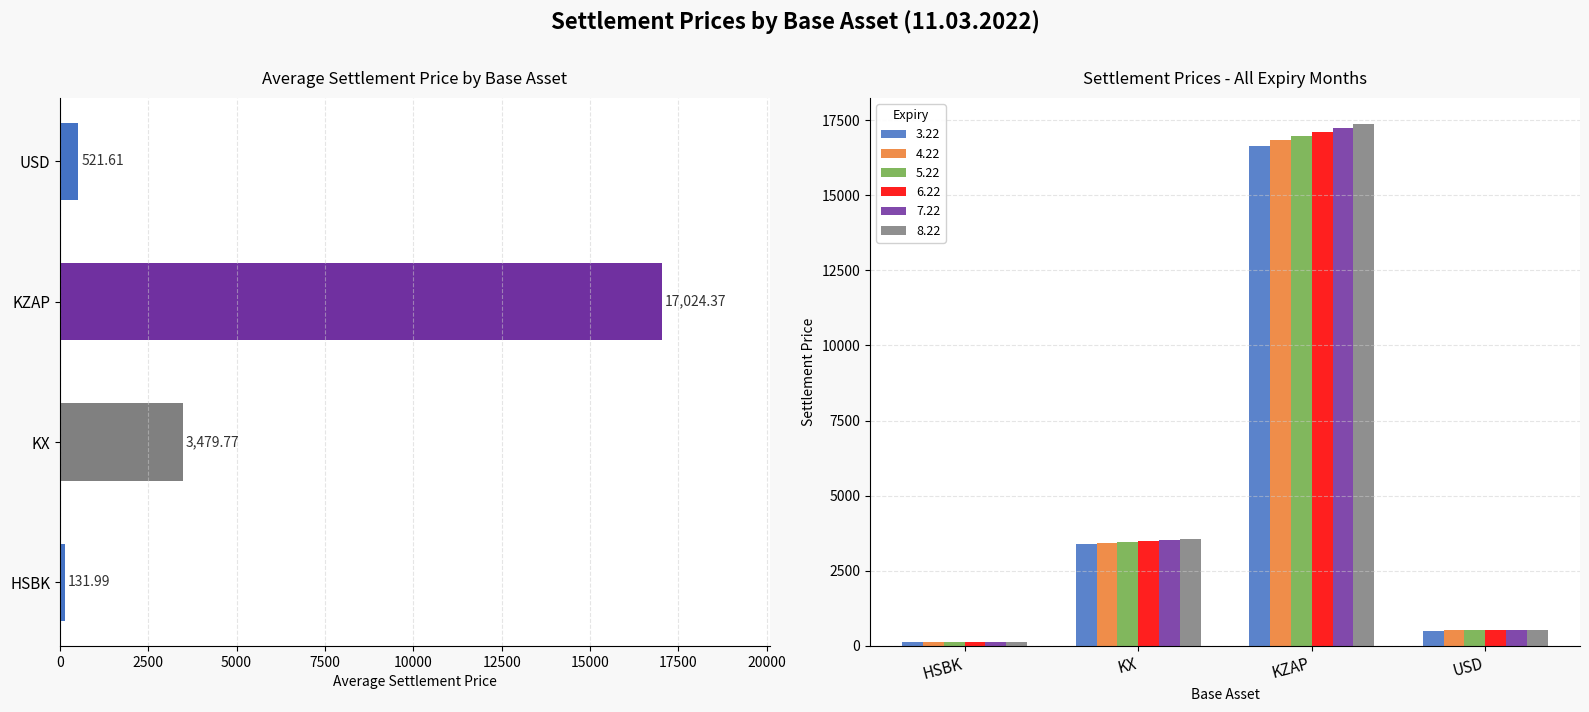

Count the number of data series in this chart.

6